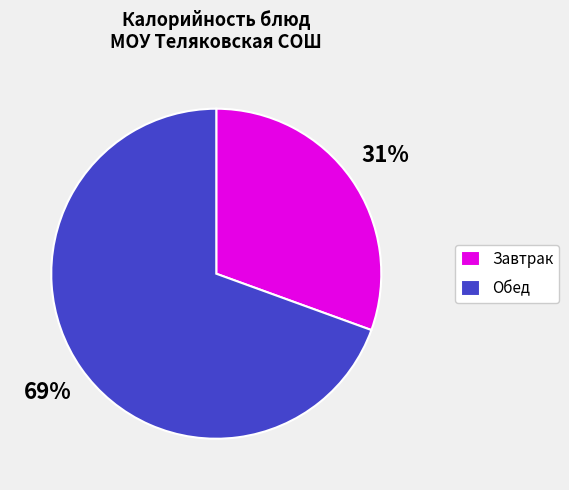

To the nearest percent, what percentage of the pie is Обед?

69%